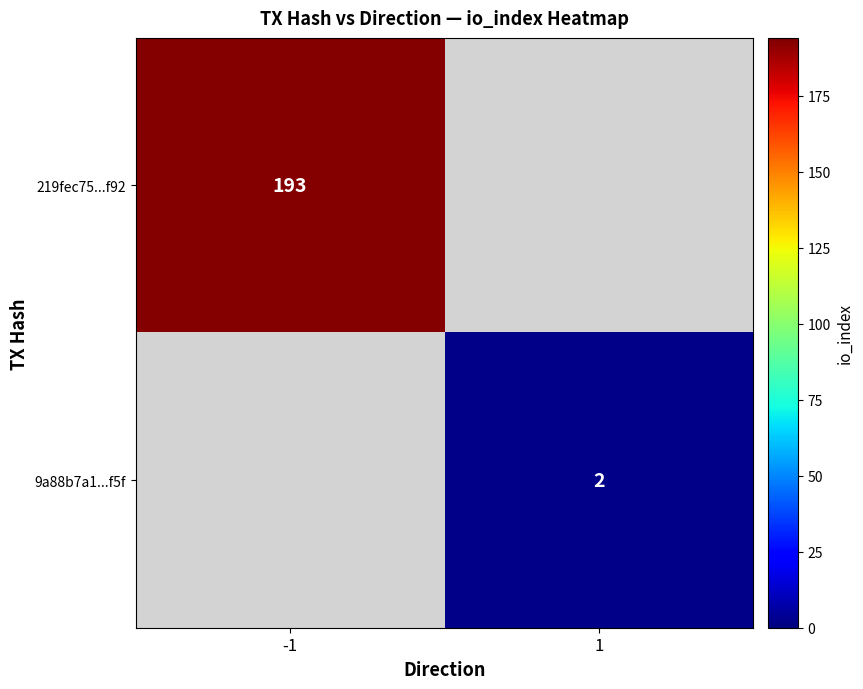

Count the number of categories in the chart.

2